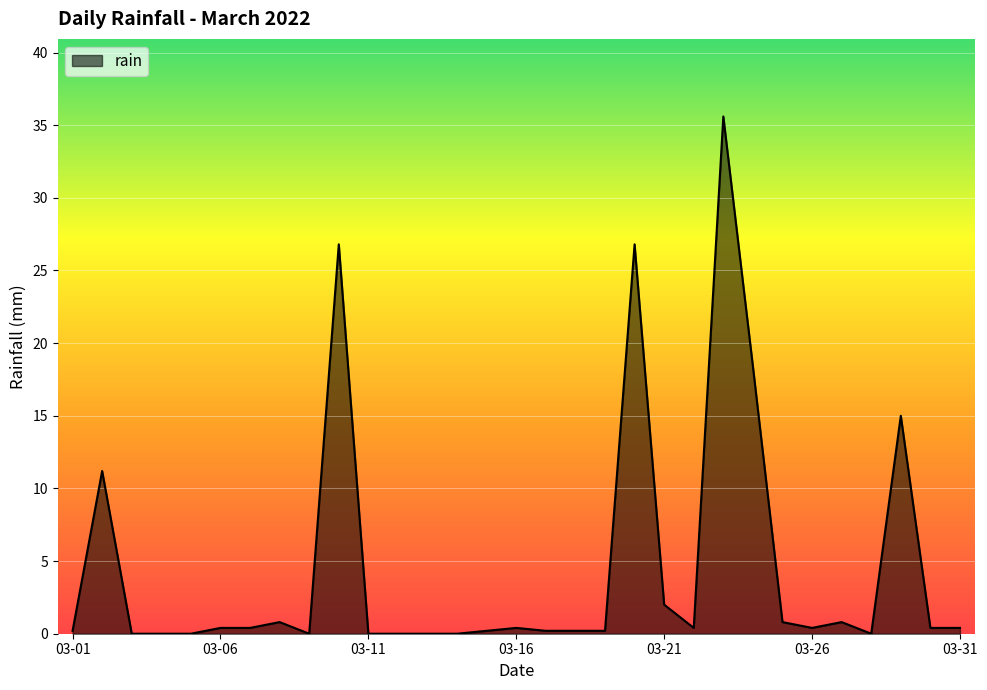

What is the greatest value displayed?

35.6